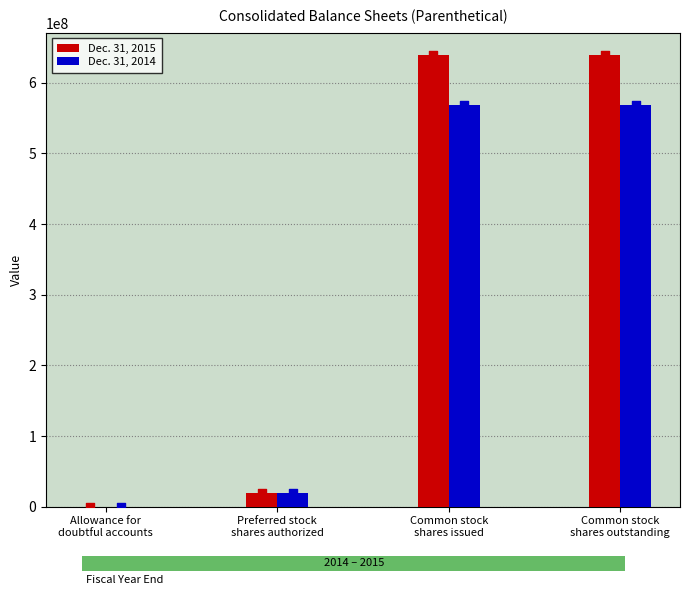

At which category is the sum across all series the highest?

Common stock
shares issued